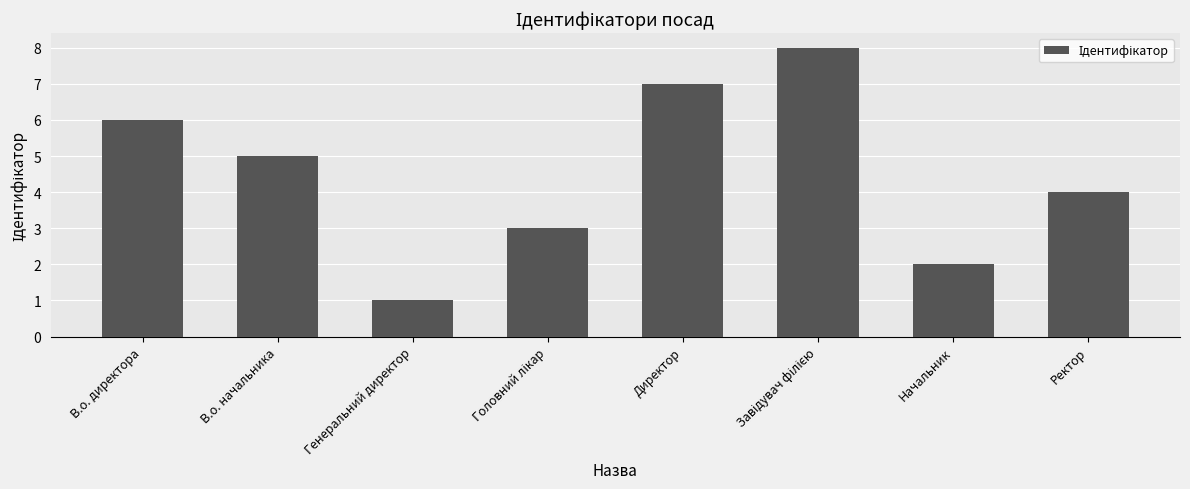

How many values are between 3 and 7?

5